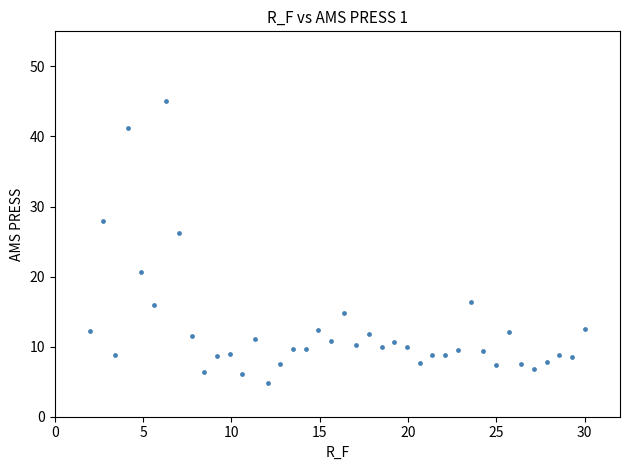

What is the range of Y values (max minus min)?

40.3